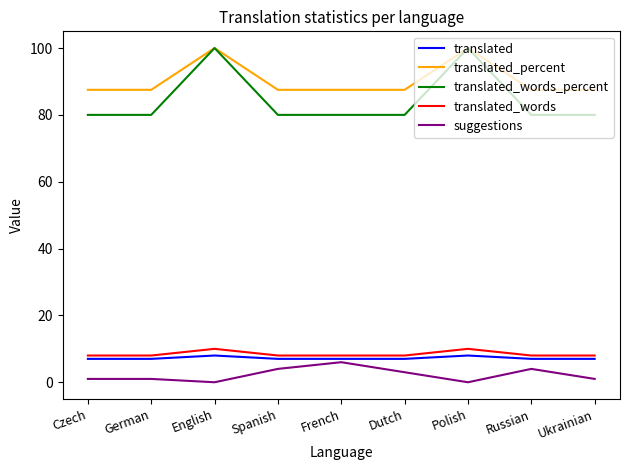

Is the value of suggestions at Ukrainian greater than the value of translated_words at French?

No